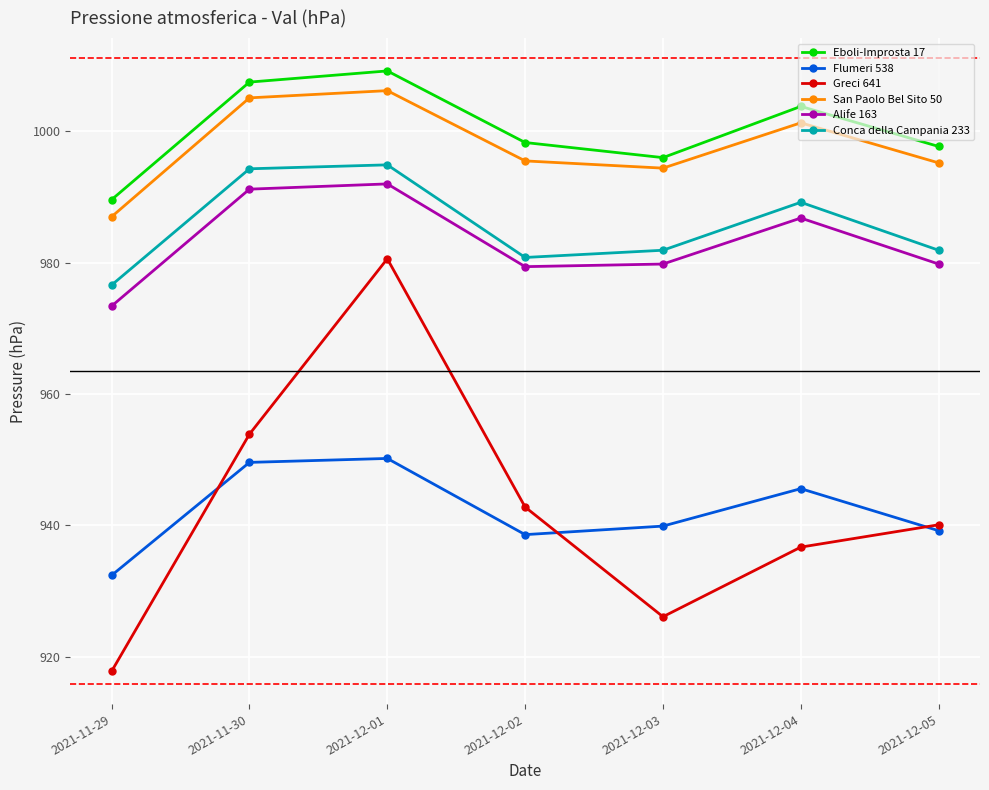

Is the value of San Paolo Bel Sito 50 at 2021-12-03 greater than the value of Conca della Campania 233 at 2021-12-03?

Yes